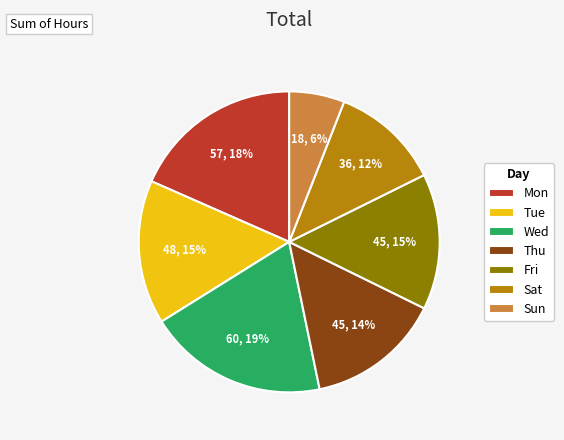

To the nearest percent, what portion does Wed represent?

19%